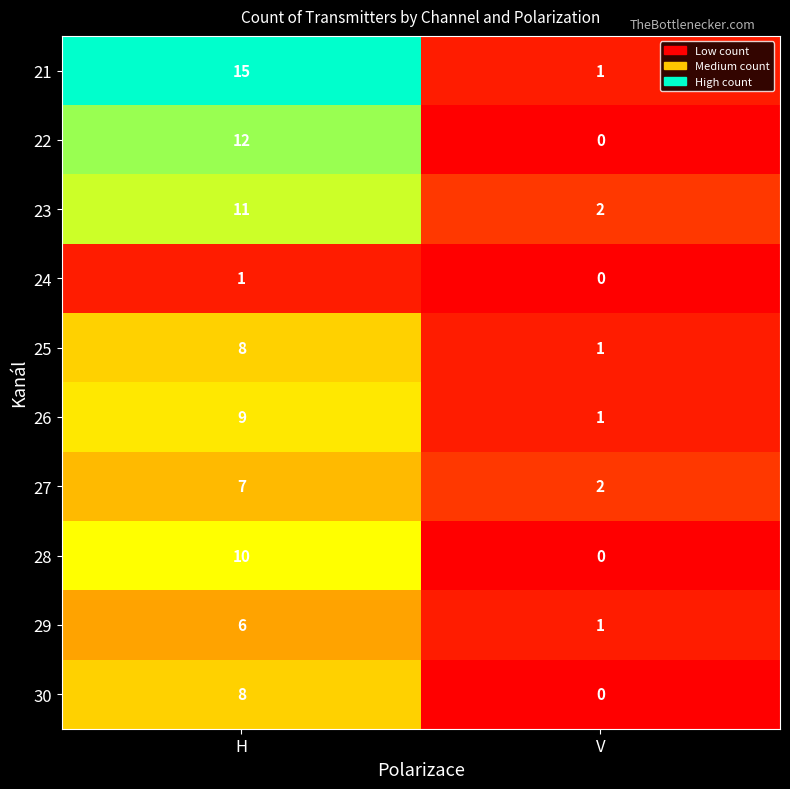

Which series changed the most between H and V?

21